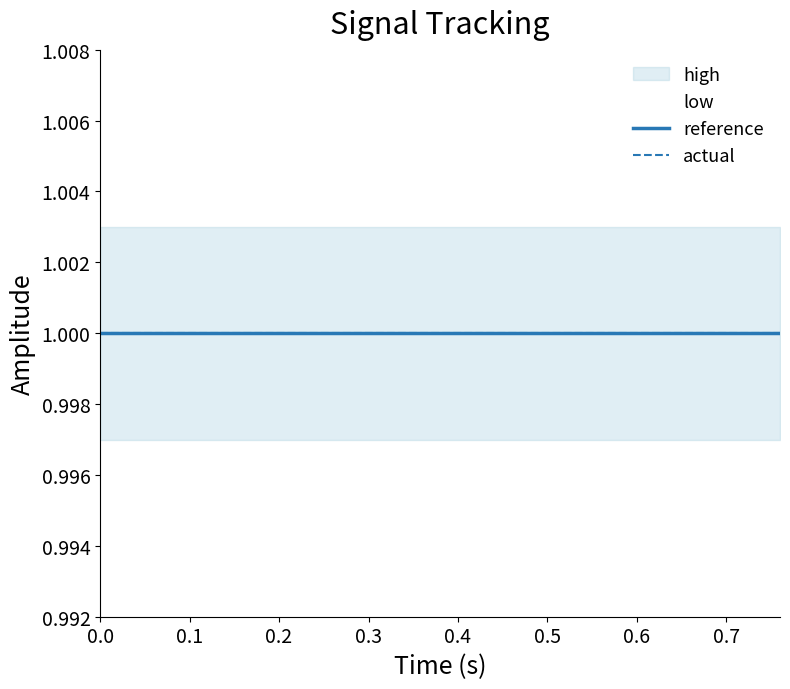

How many lines are shown in the chart?

4